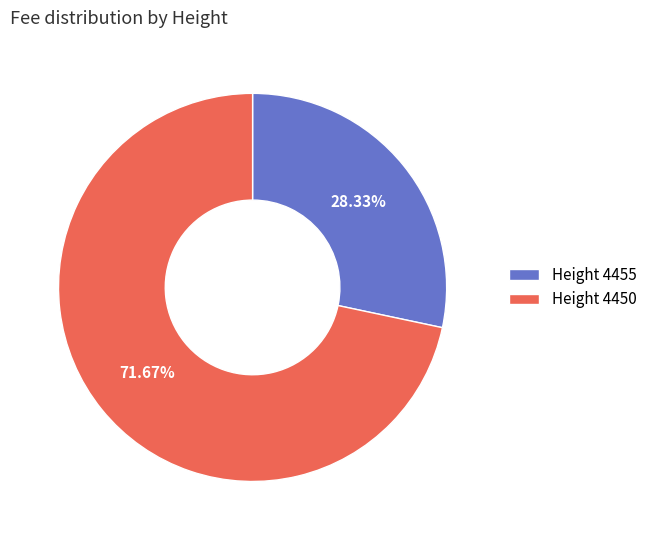

Do Height 4455 and Height 4450 together represent more than half of the pie?

Yes